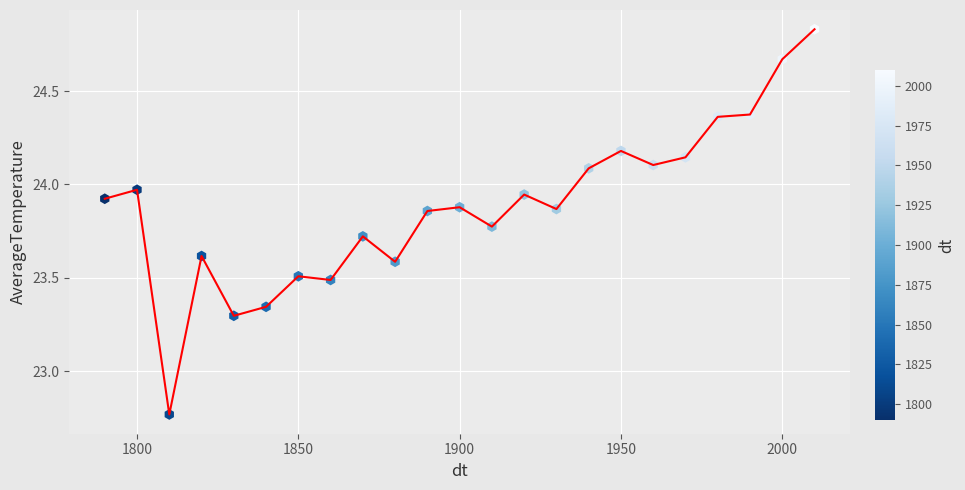

What is the range of Y values (max minus min)?

2.1